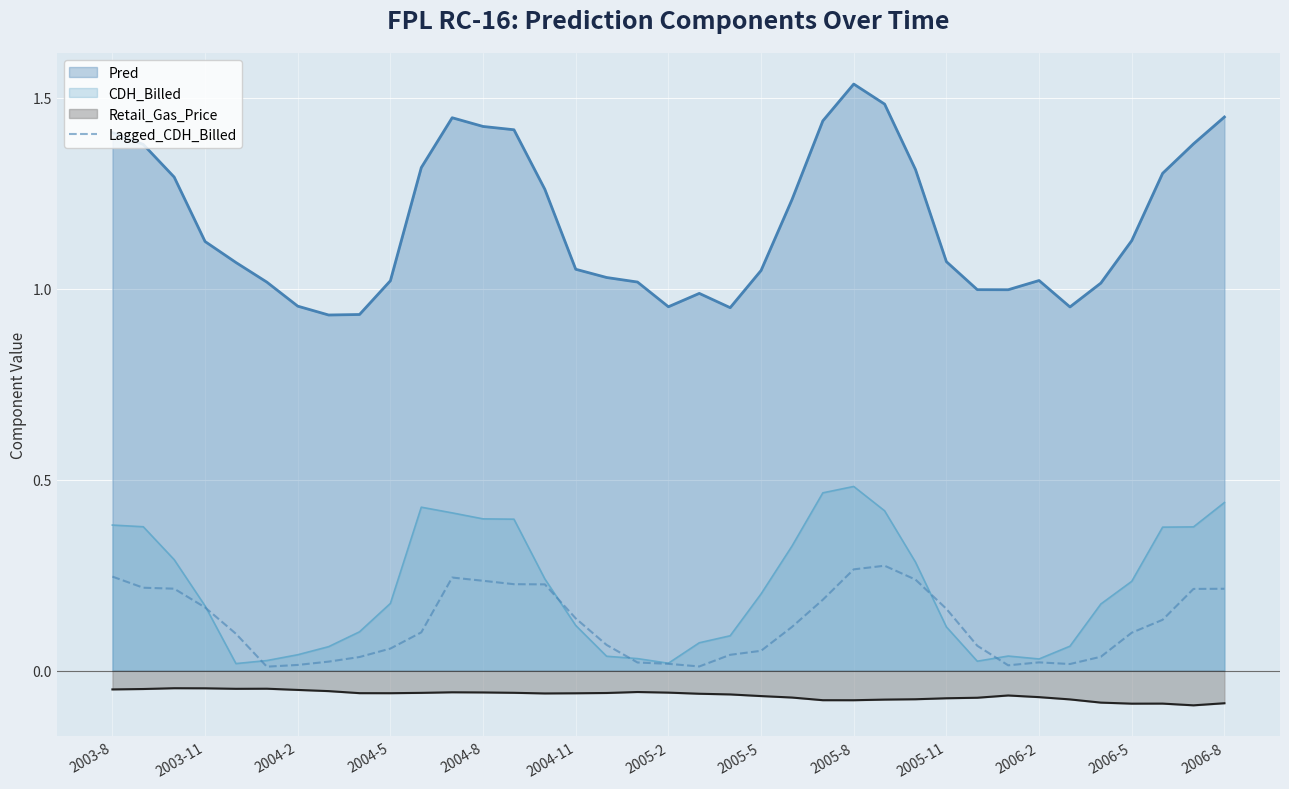

How many data points does each series have?

37